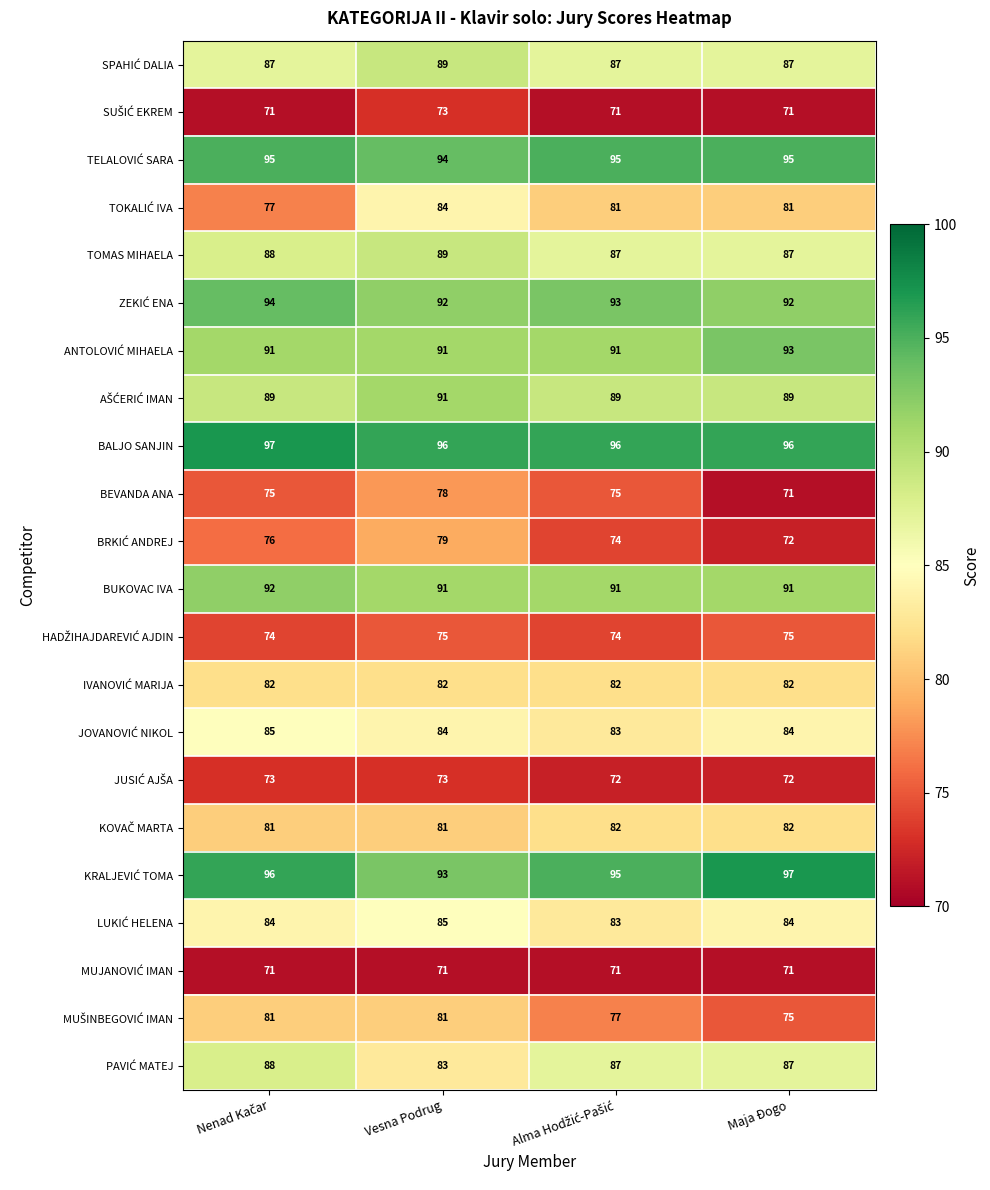

What is the greatest value displayed?

97